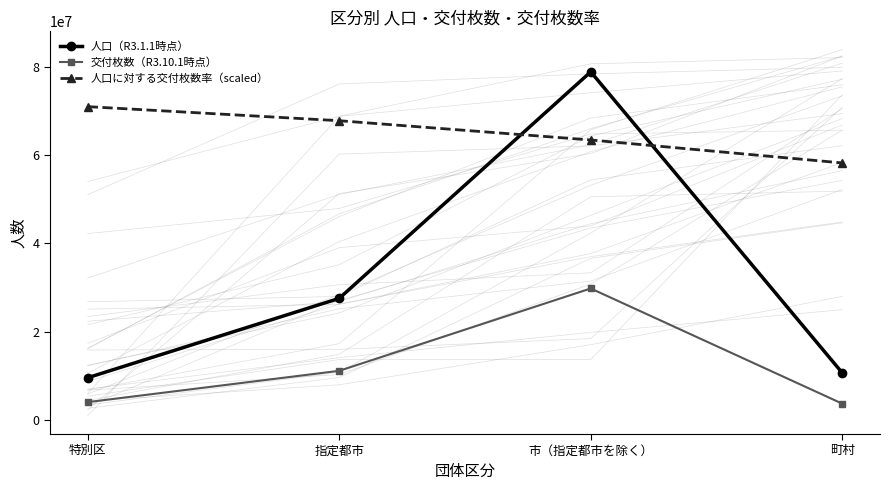

Which series changed the most between 特別区 and 町村?

人口に対する交付枚数率（scaled）